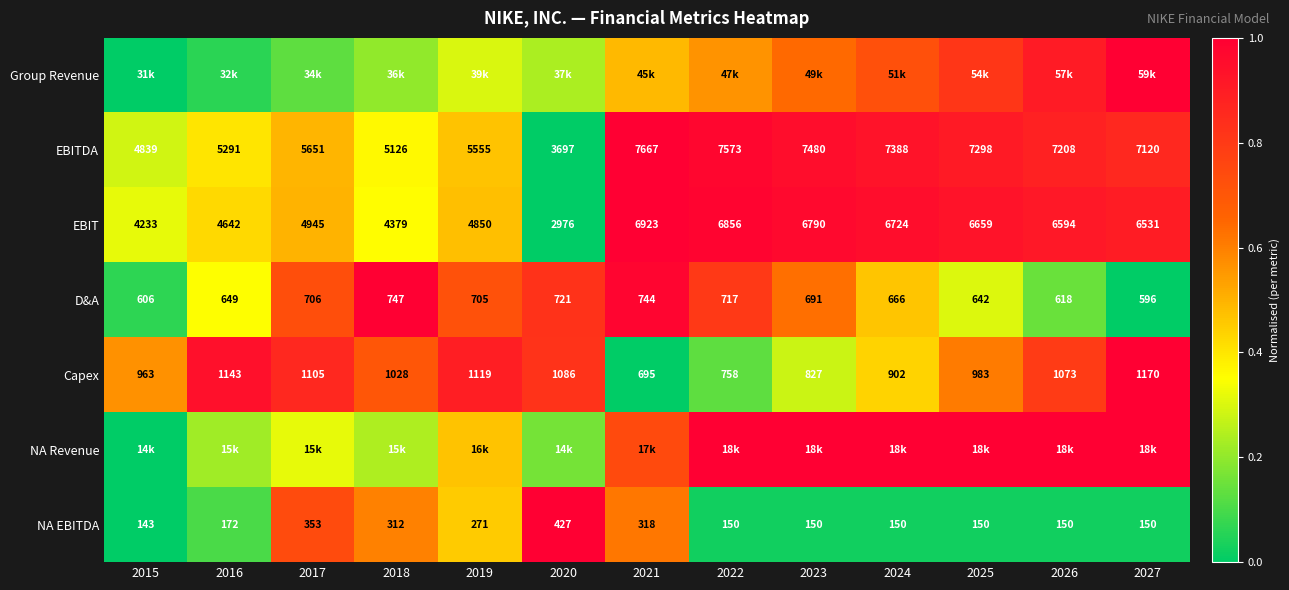

At how many categories does at least one series exceed 0?

13